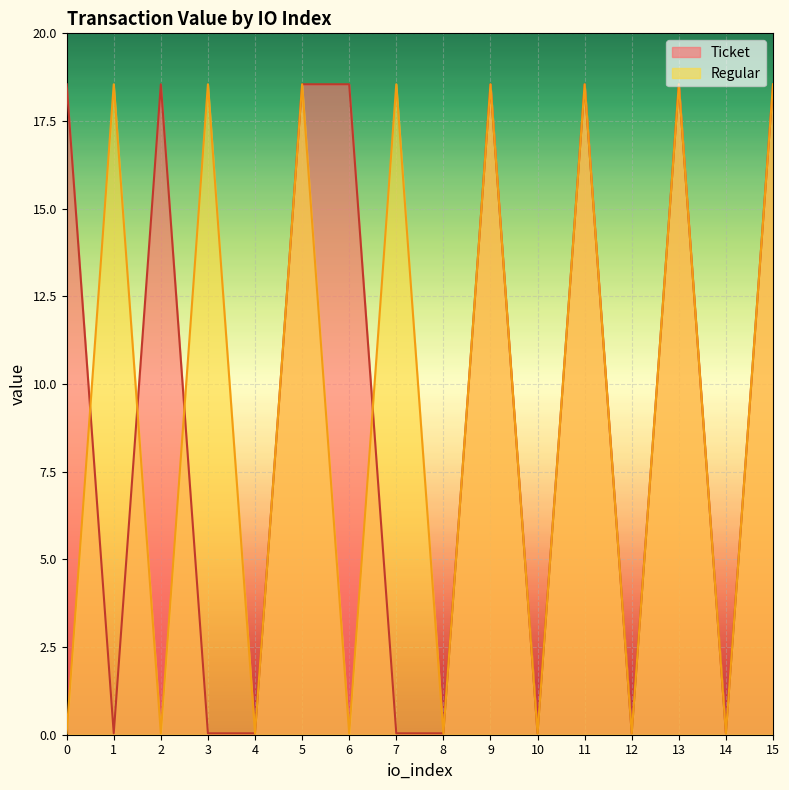

What is the difference between the second highest and minimum values in the Regular series?

18.5